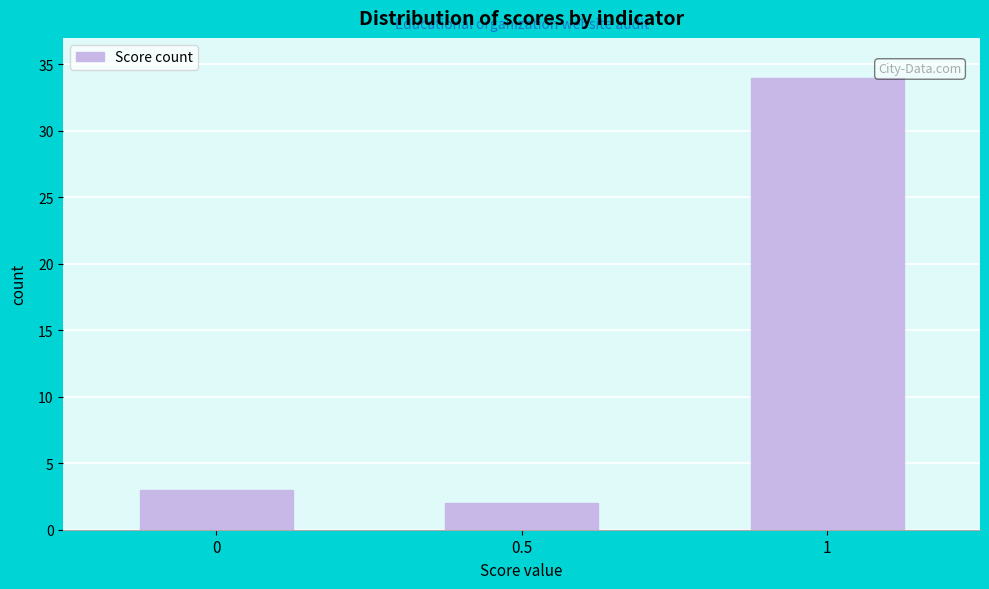

Reading left to right, list all the values displayed in this chart.

3	2	34